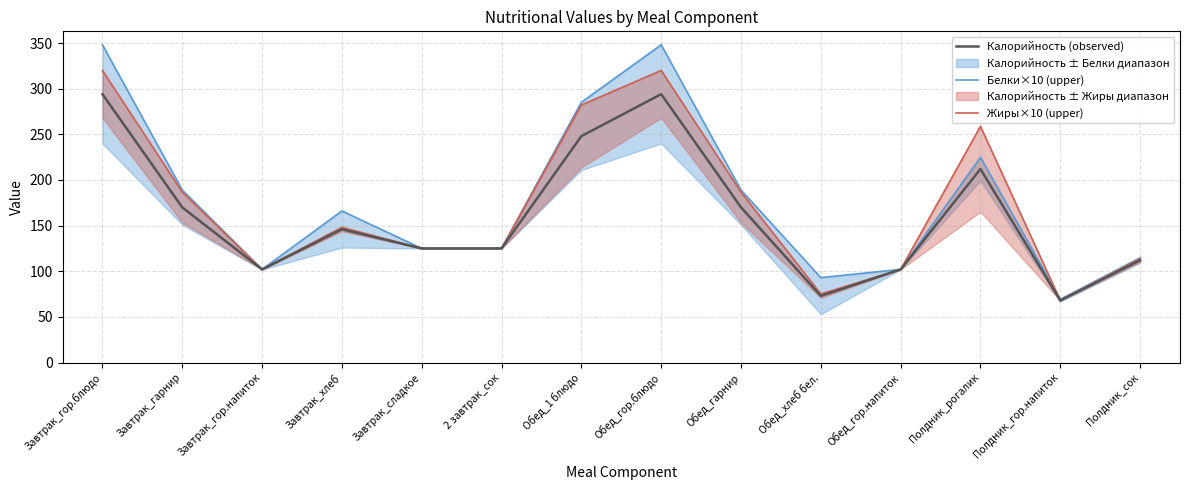

At which category is the sum across all series the highest?

Завтрак_гор.блюдо